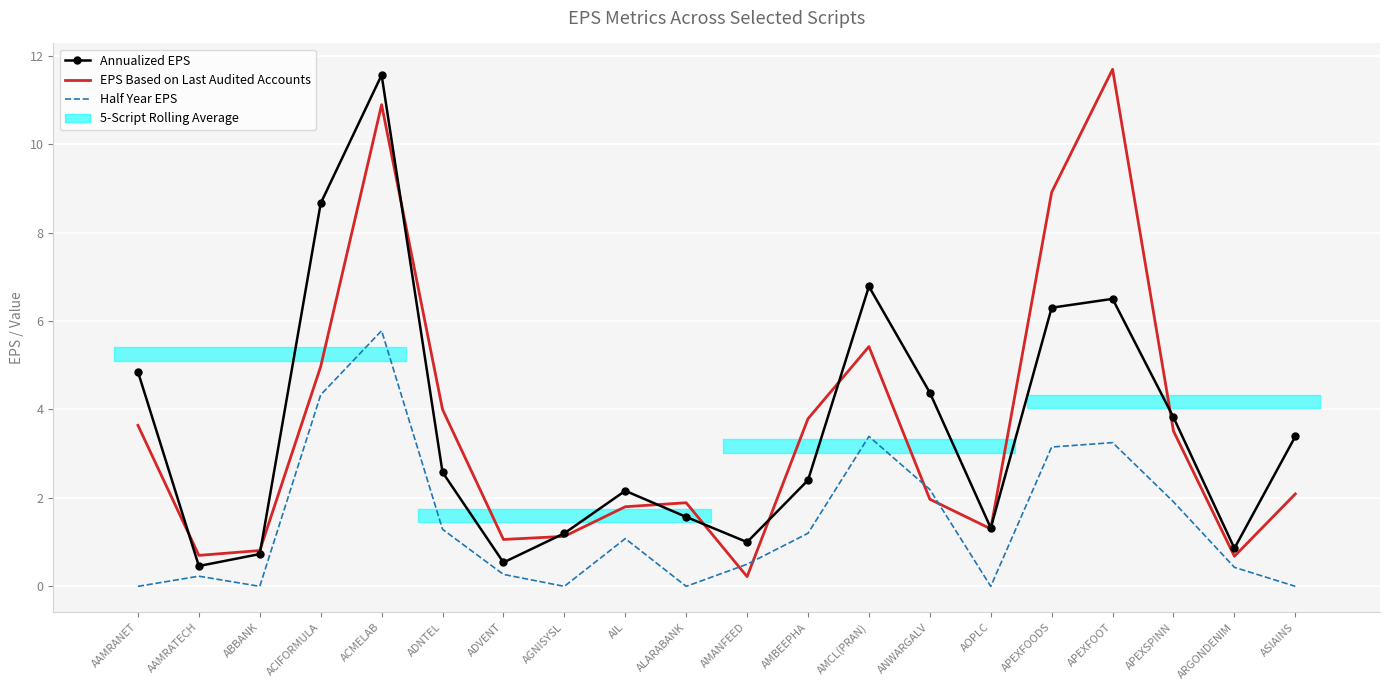

Is this an area chart (filled region under the line)?

No